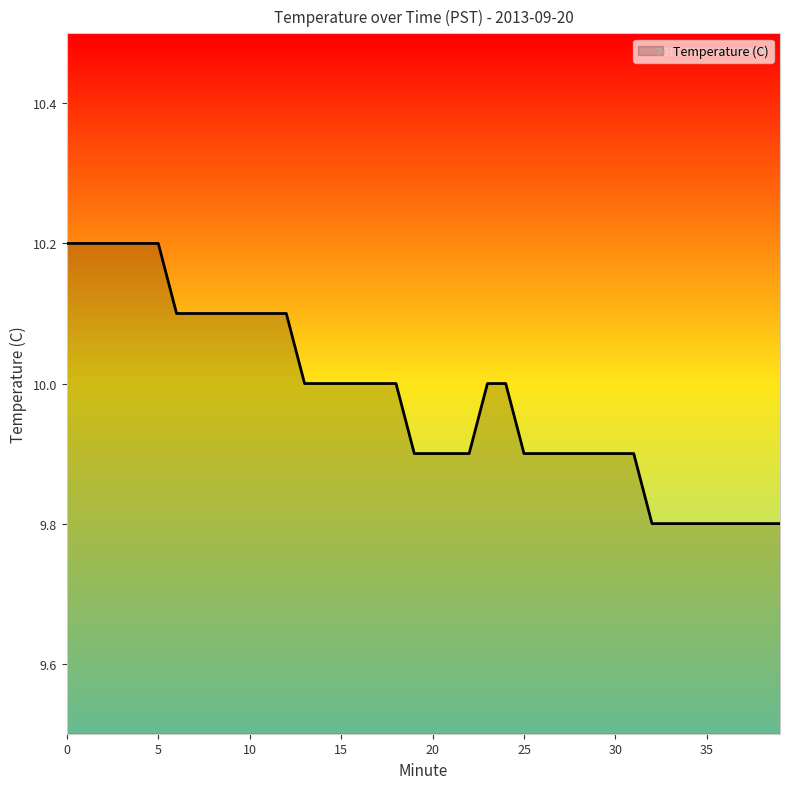

What is the smallest value displayed?

9.8